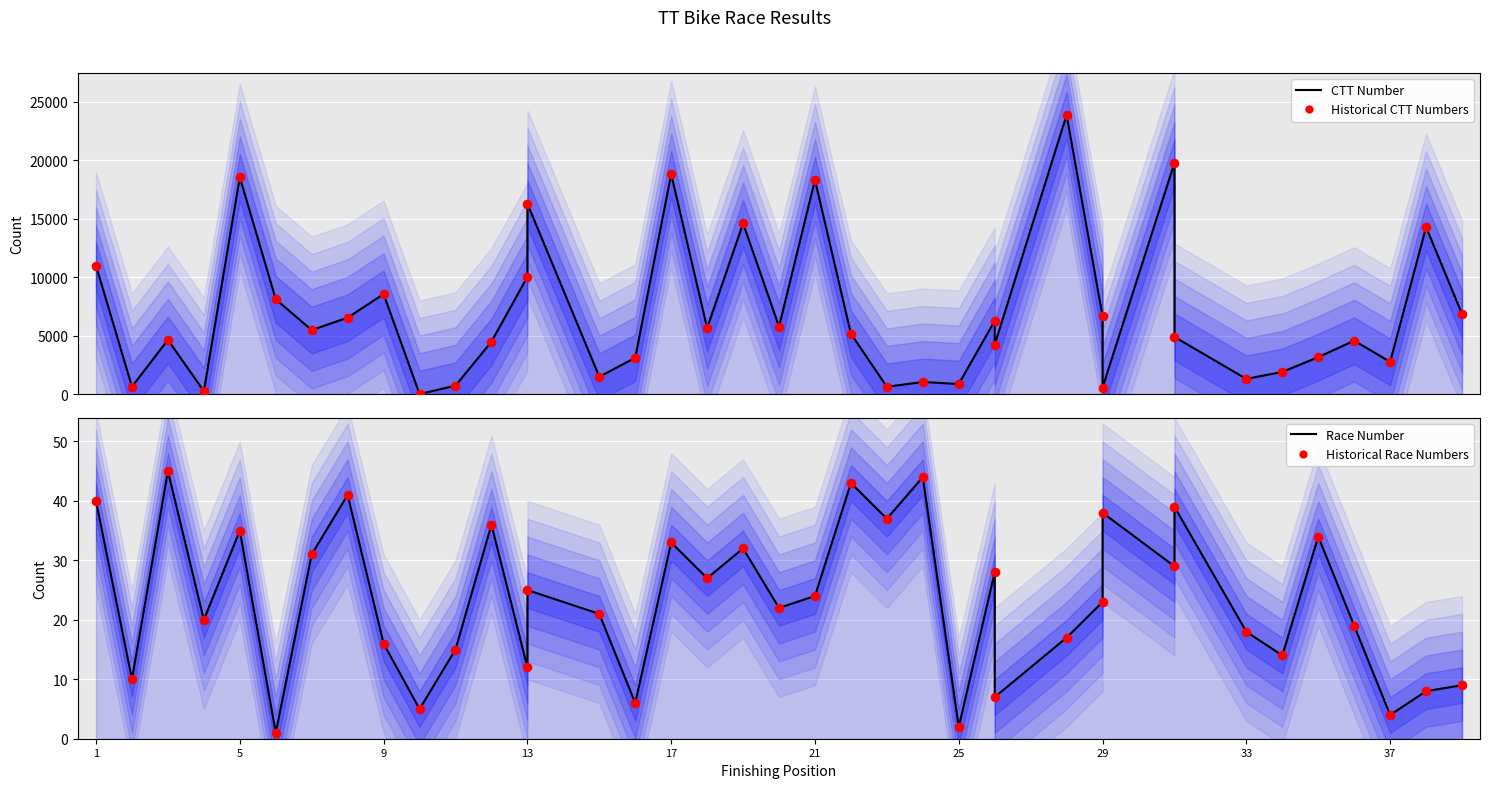

Which series has the widest spread of Y values?

CTT Number